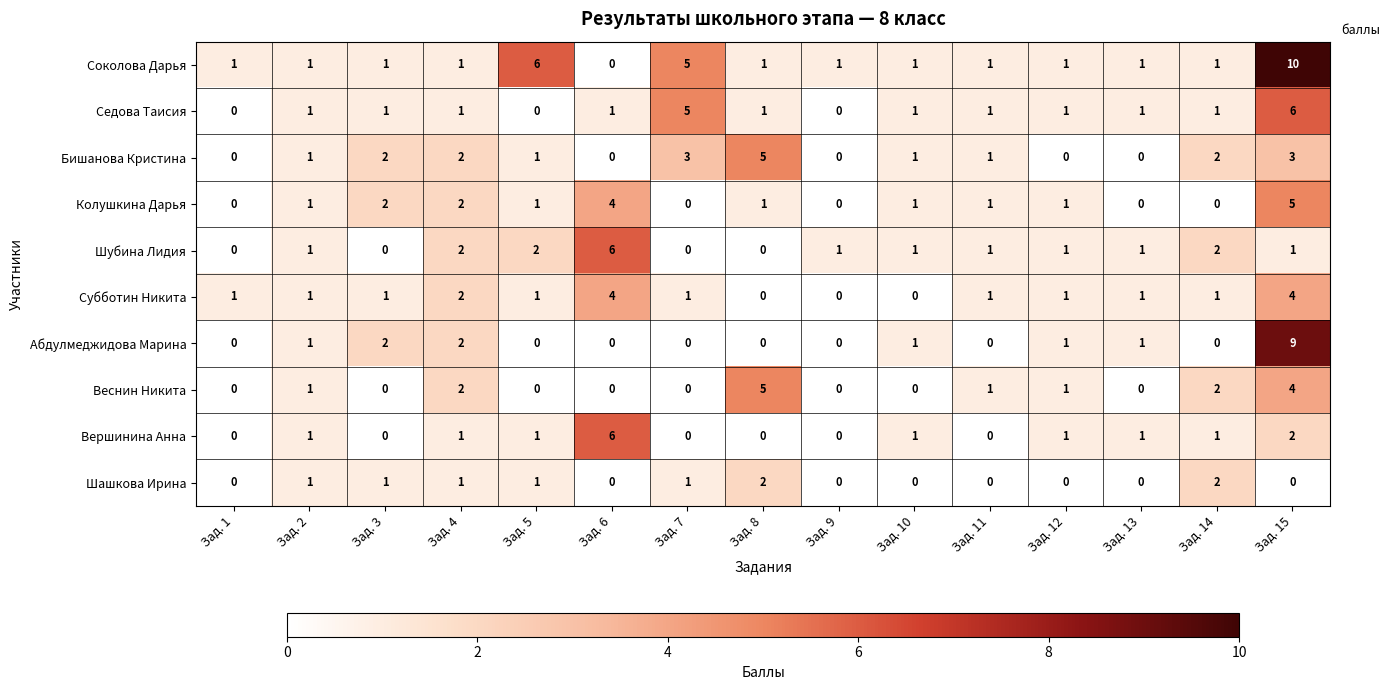

What is the difference between the maximum and minimum values in the Веснин Никита series?

5